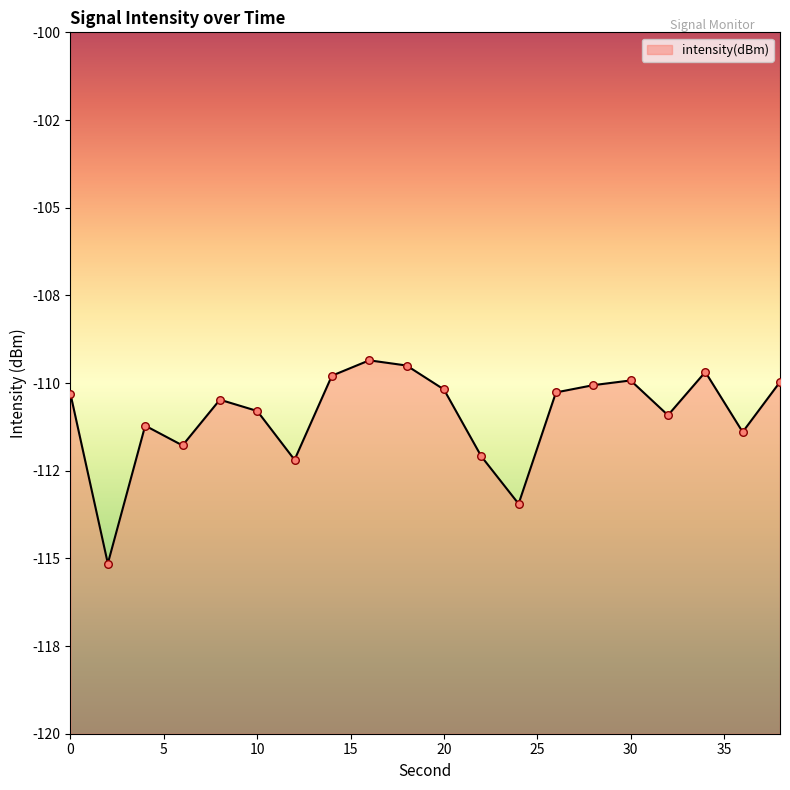

Between 6 and 24, which is larger?

6